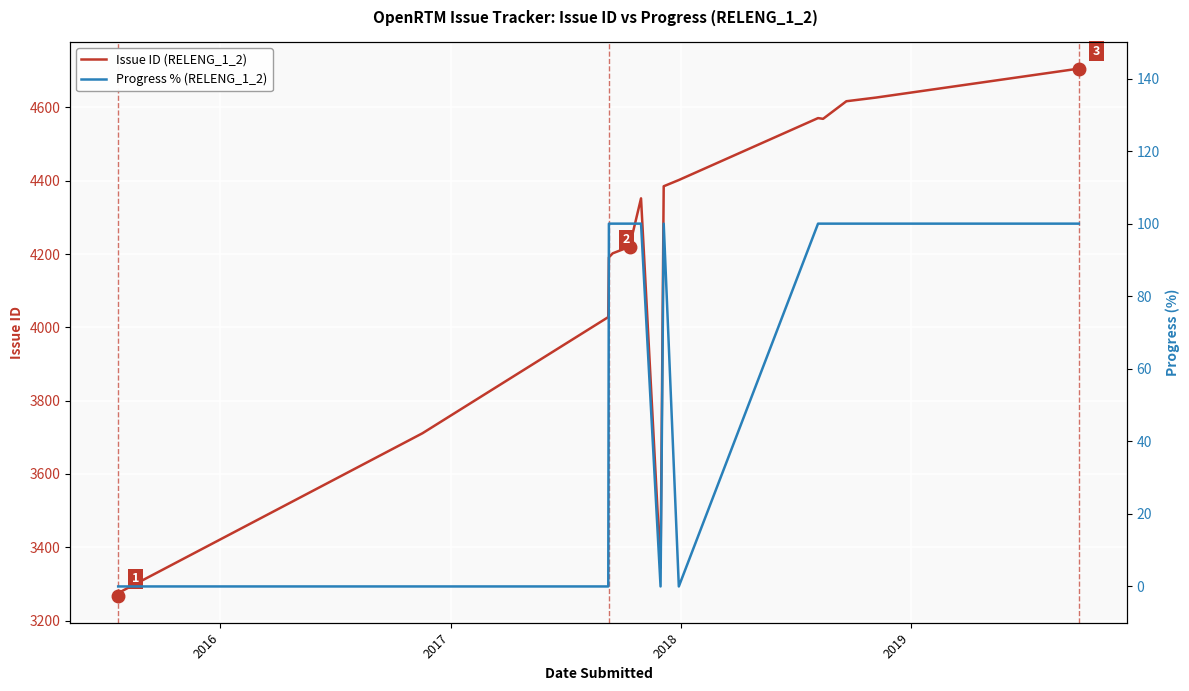

True or false: Issue ID (RELENG_1_2) has more than 2 interior local peaks.

False